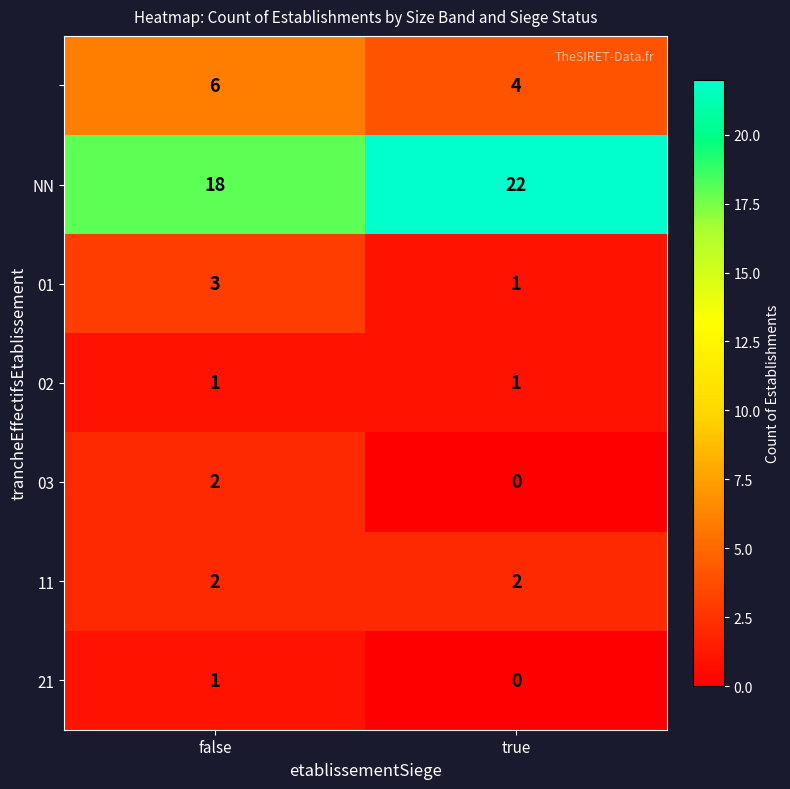

What is the total value across all series at false?

33